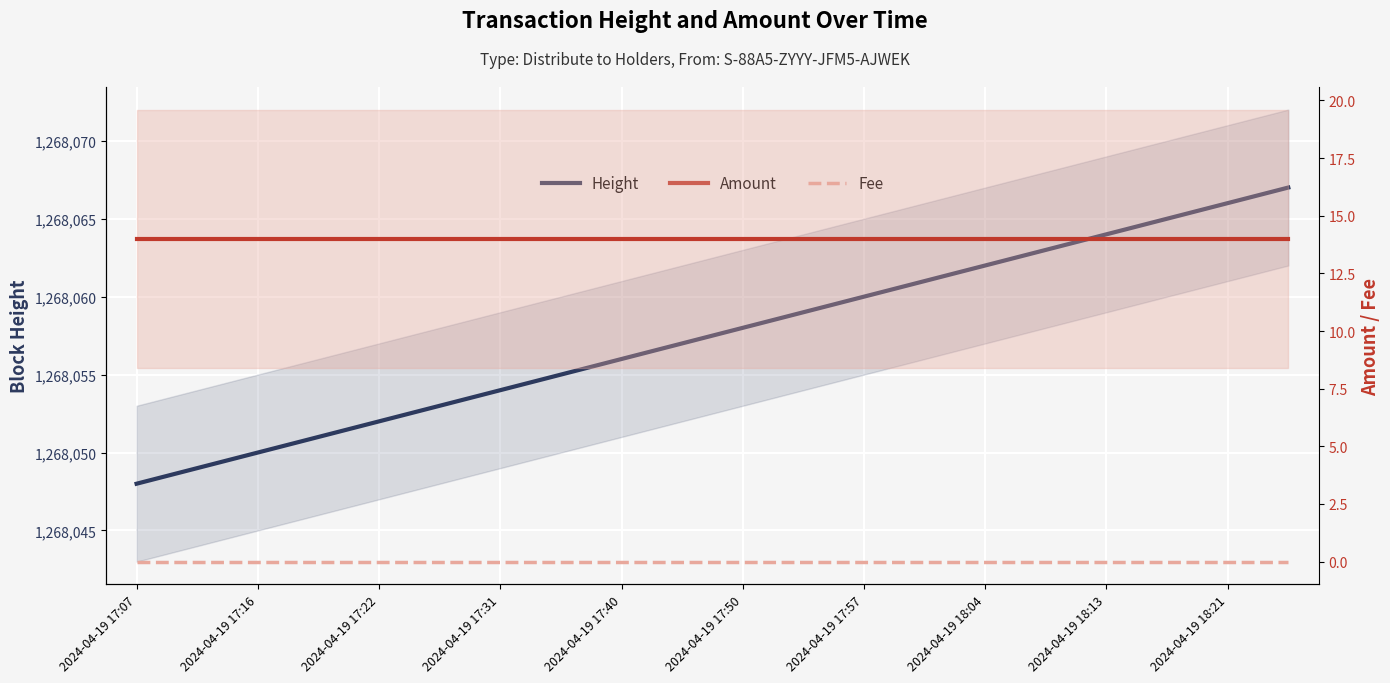

How many values in the Height series are below 1268058?

10